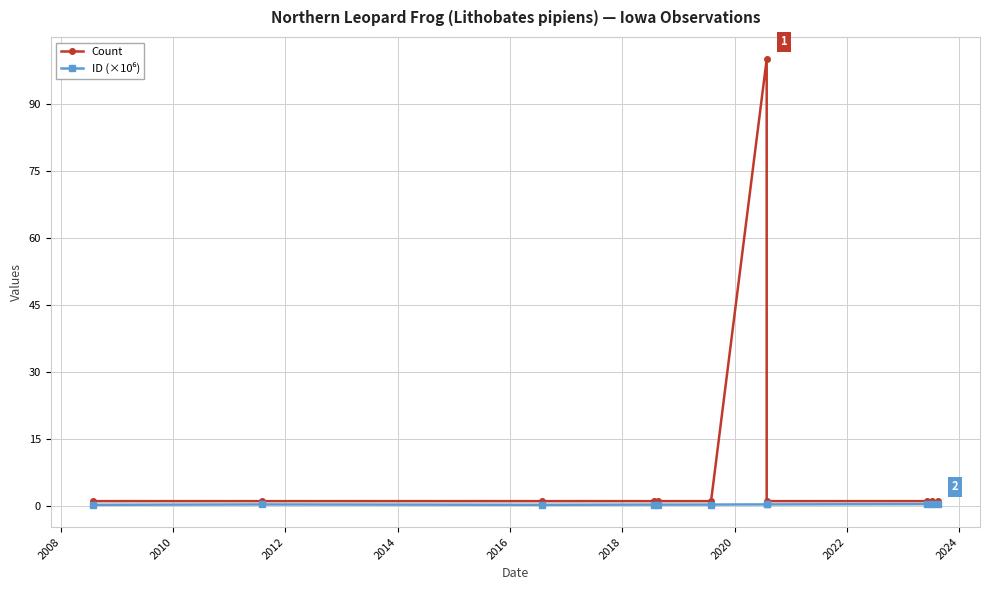

The value of Count at 2016 is 1.7. True or false?

False